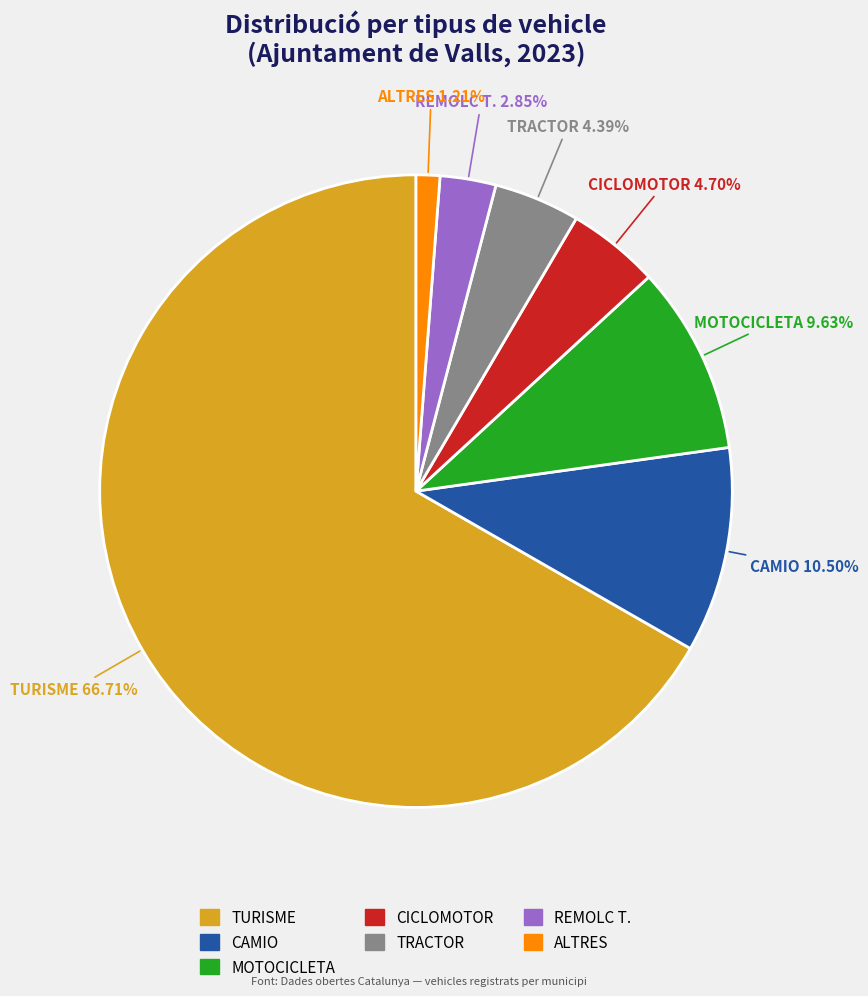

Approximately how many times larger is the value at MOTOCICLETA compared to CAMIO?

0.9